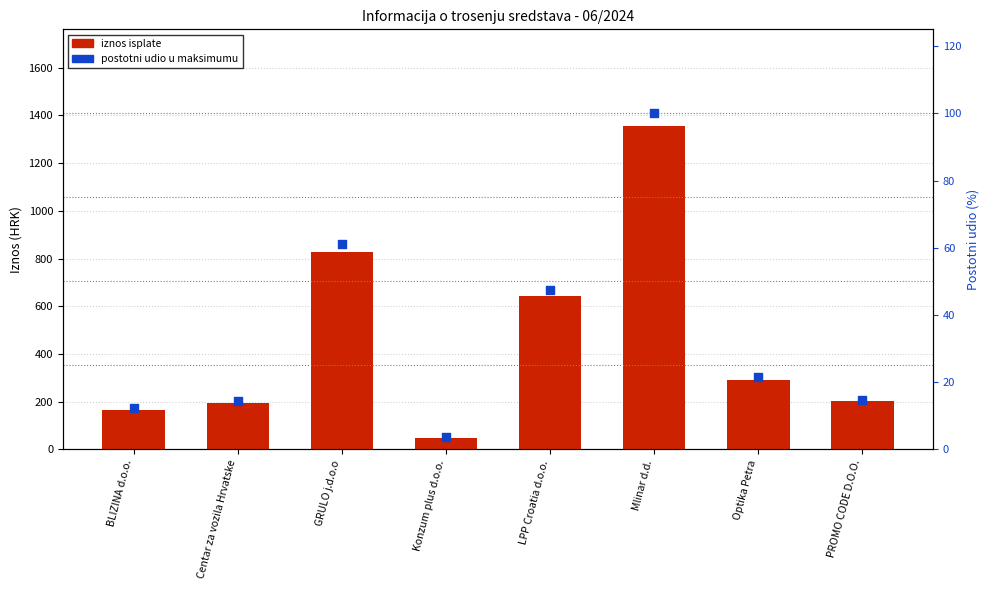

What is the total value across all series at Mlinar d.d.?

1453.9